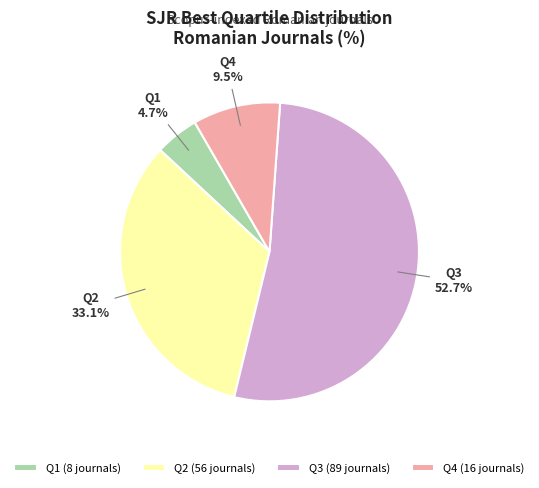

To the nearest percent, what percentage of the pie is Q2?

33%